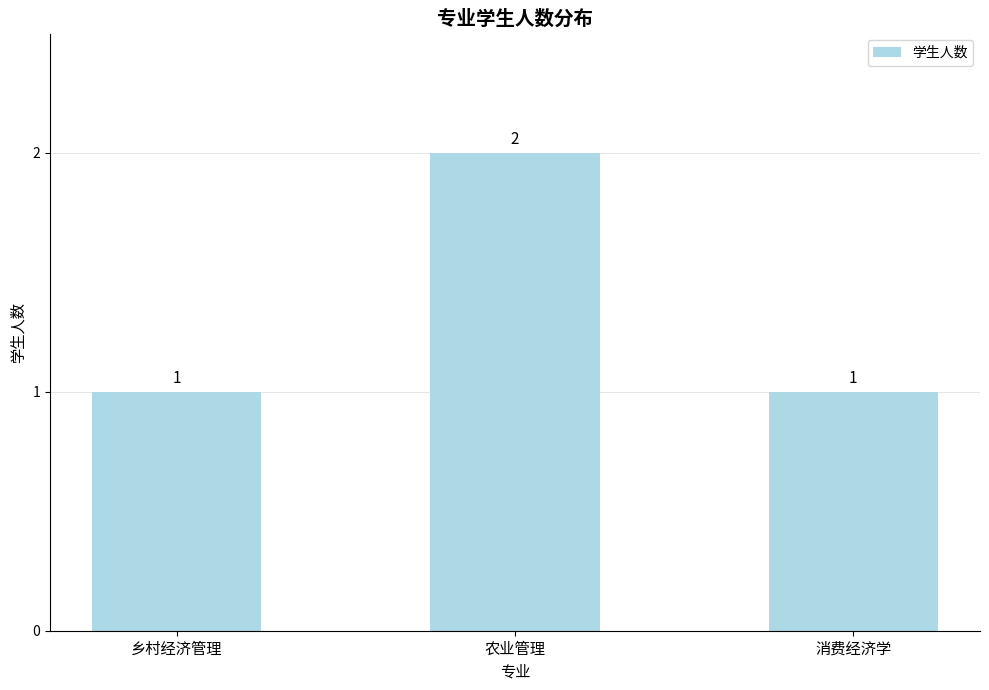

What is the label of the 1st bar from the left?

乡村经济管理